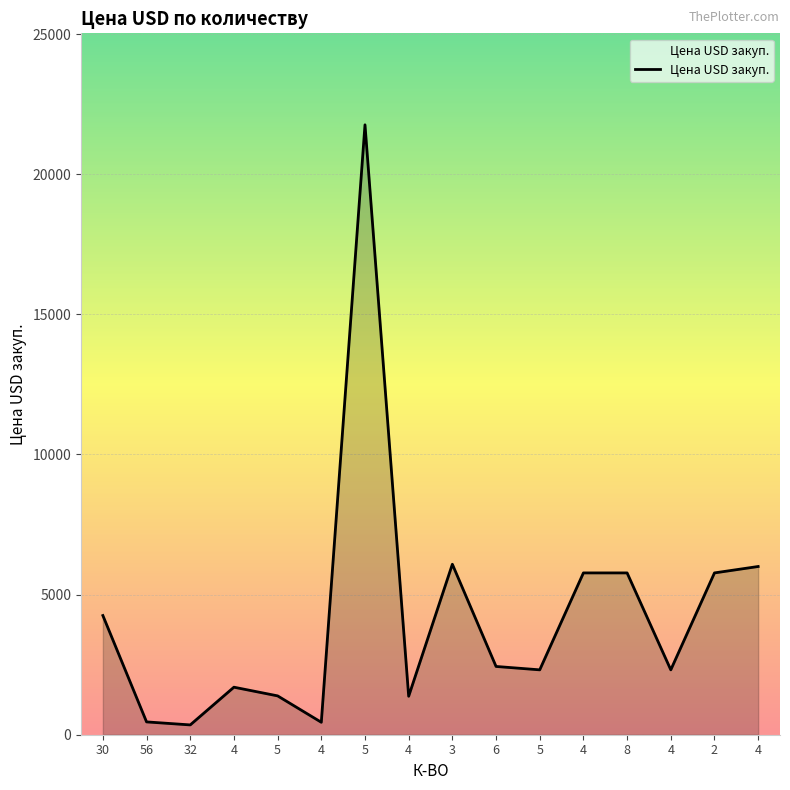

What is the maximum value shown in the chart?

21762.5